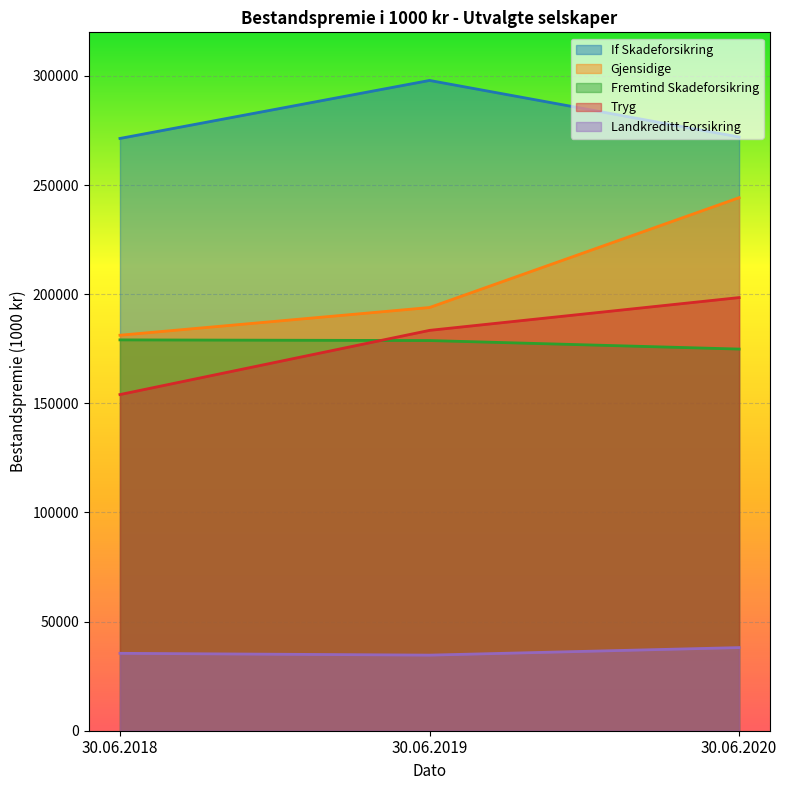

What is the value of the Landkreditt Forsikring point at the 1st from the left?

35470